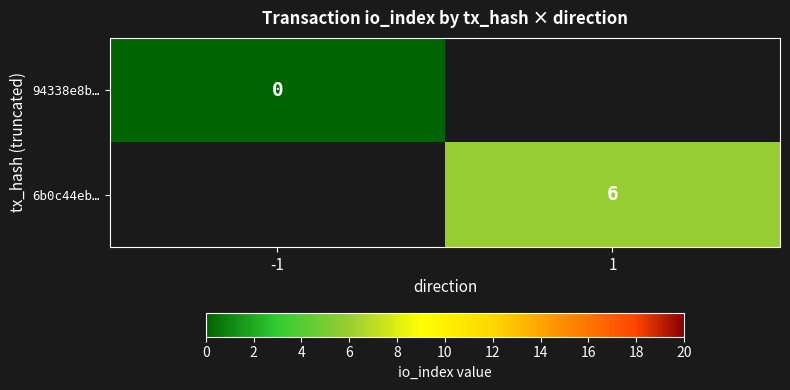

At how many categories does at least one series exceed 1?

1